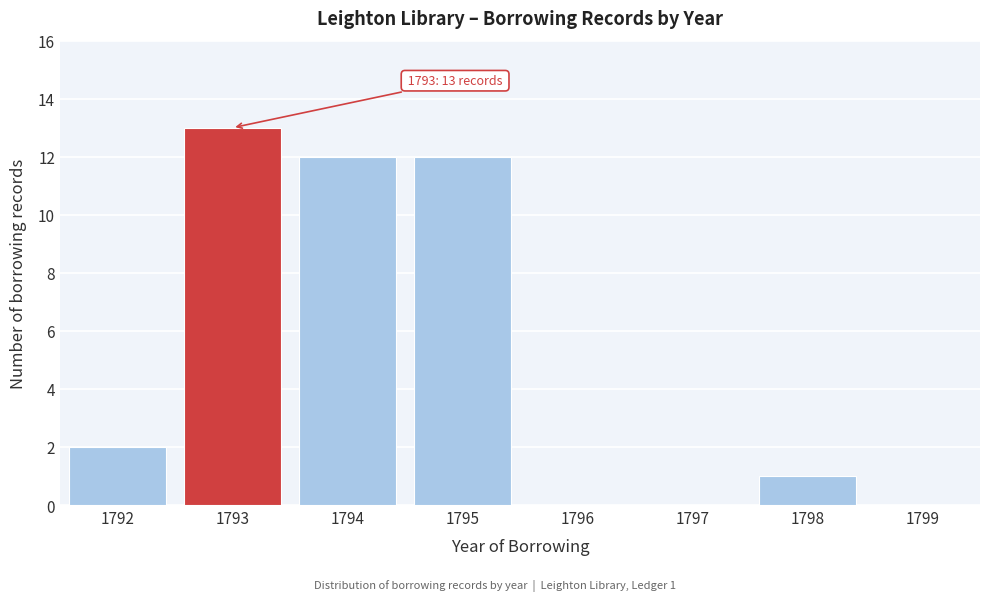

Reading left to right, extract all data points from this chart.

1792=2	1793=13	1794=12	1795=12	1796=0	1797=0	1798=1	1799=0